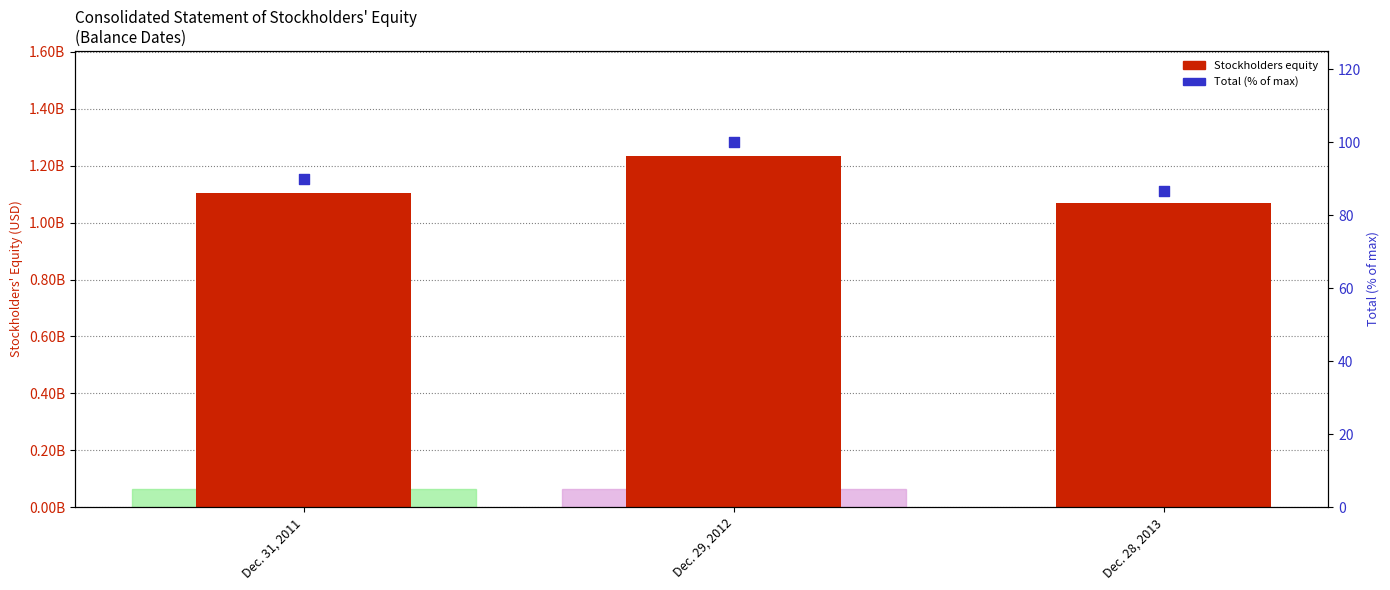

Which series has the largest total across all categories?

Stockholders equity